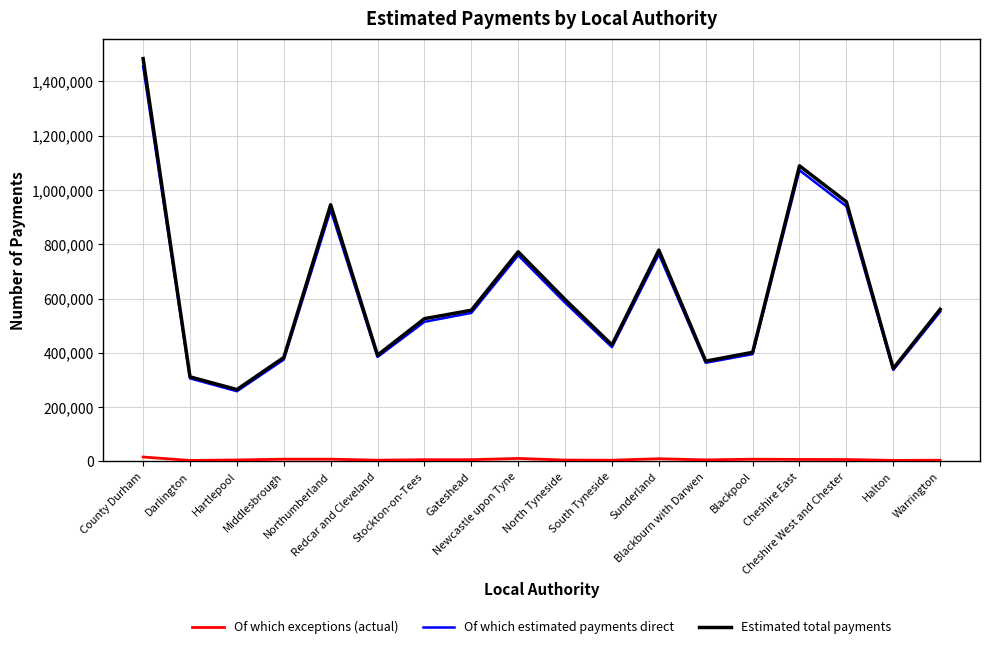

What is the maximum value shown in the chart?

1484310